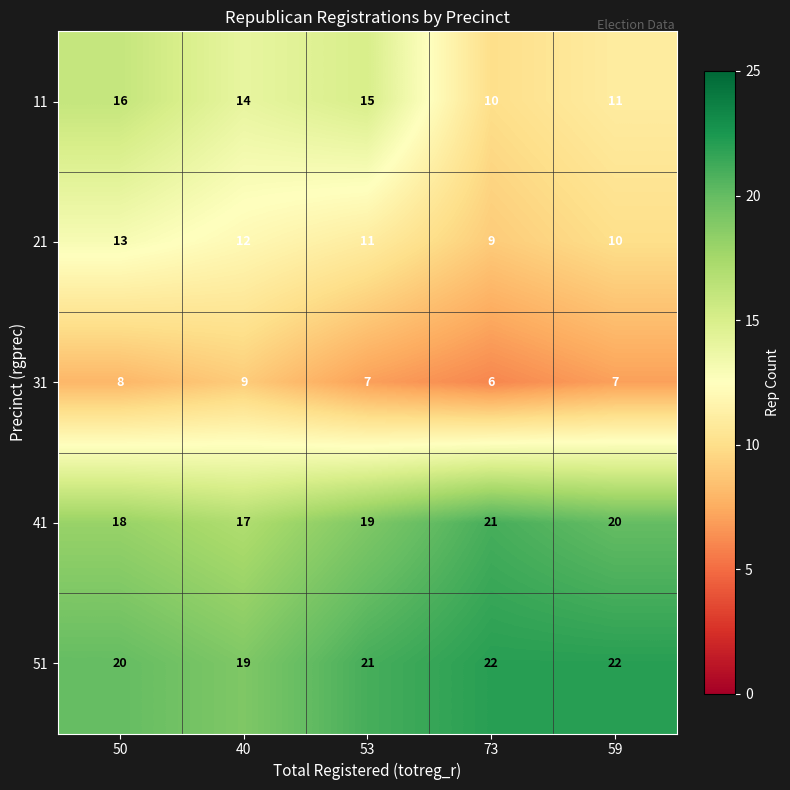

The 51 series shows 19 at 40. True or false?

True